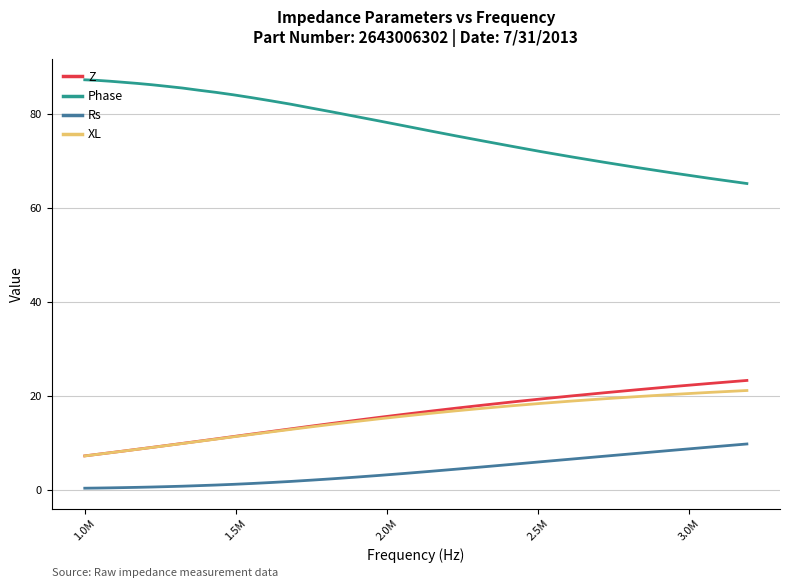

True or false: Phase and XL cross at least once.

False